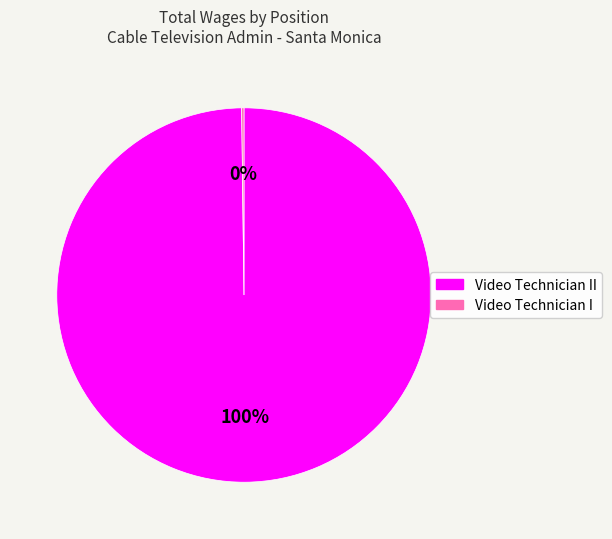

To the nearest percent, what is the difference between the largest and smallest slice percentages?

100%